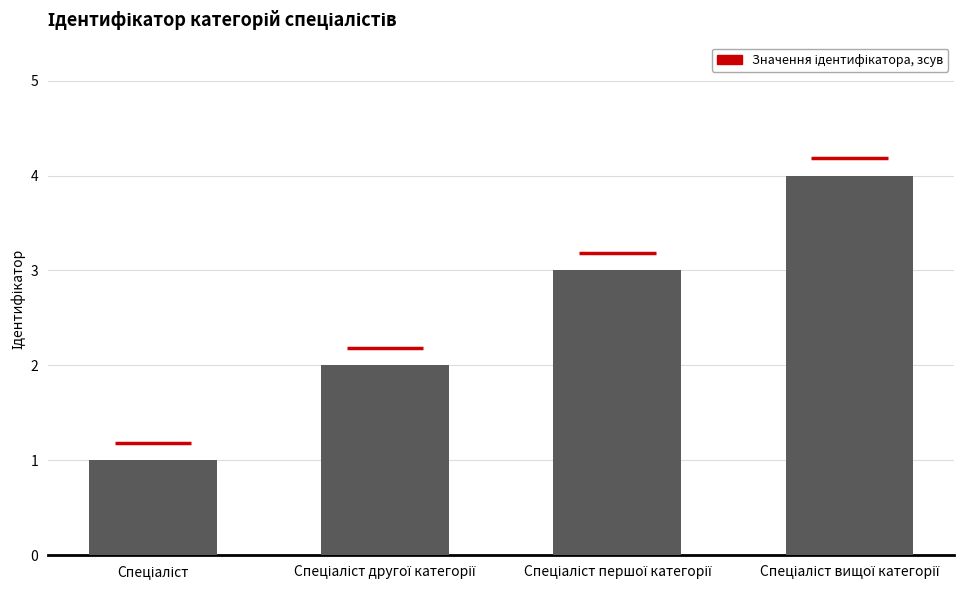

What is the sum of all values?

10